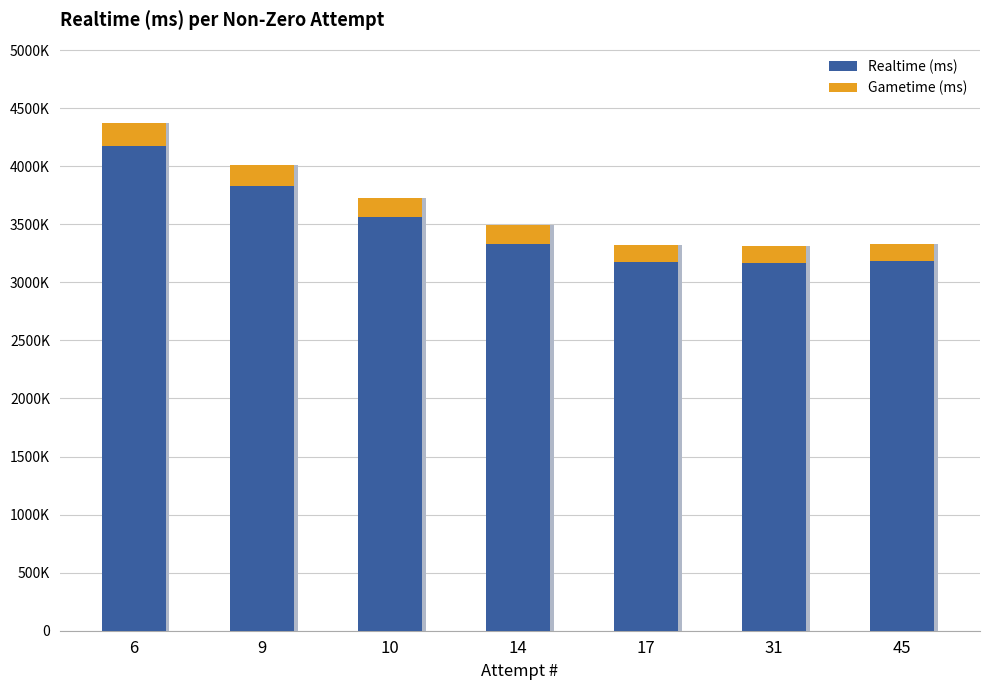

Is the value of Gametime (ms) at 9 greater than the value of Realtime (ms) at 6?

No